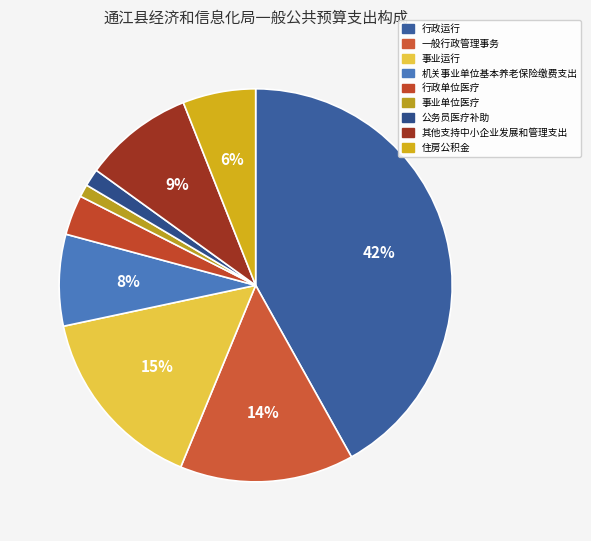

How many segments does this pie chart have?

9